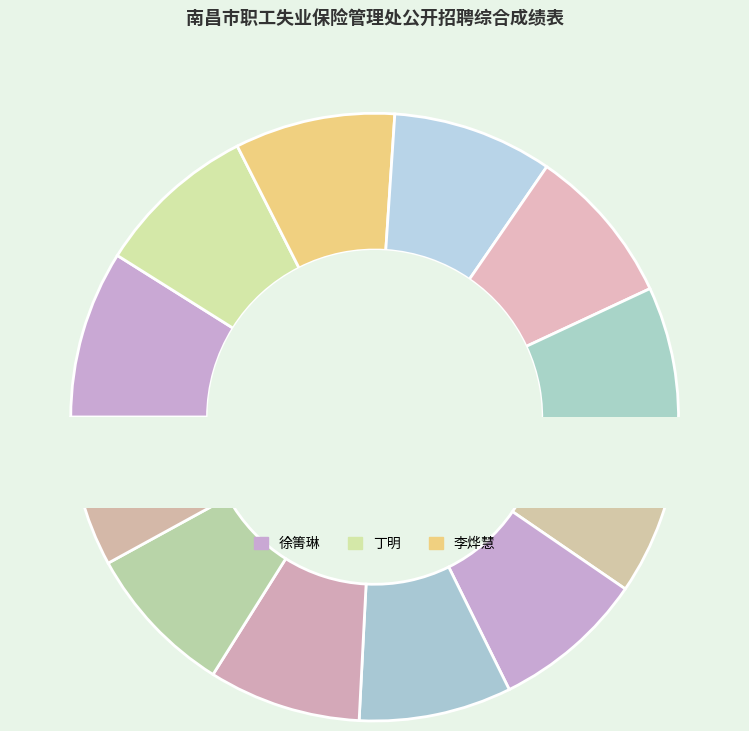

Combined, do 丁明 and 胡洁 account for over 50%?

No